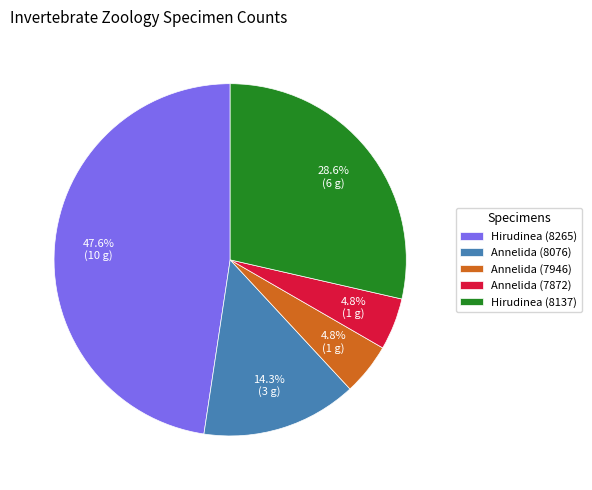

To the nearest percent, what is the average slice percentage?

20%